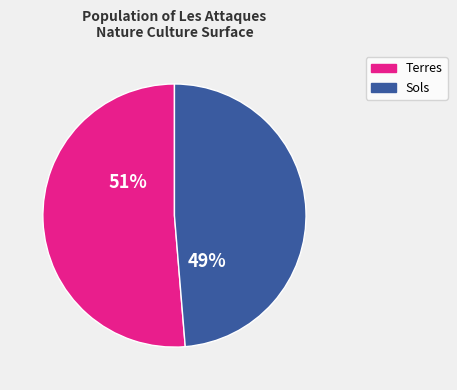

To the nearest percent, what is the average slice percentage?

50%